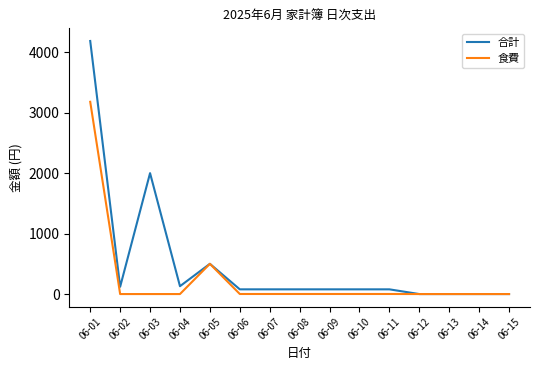

What is the maximum value shown in the chart?

4186